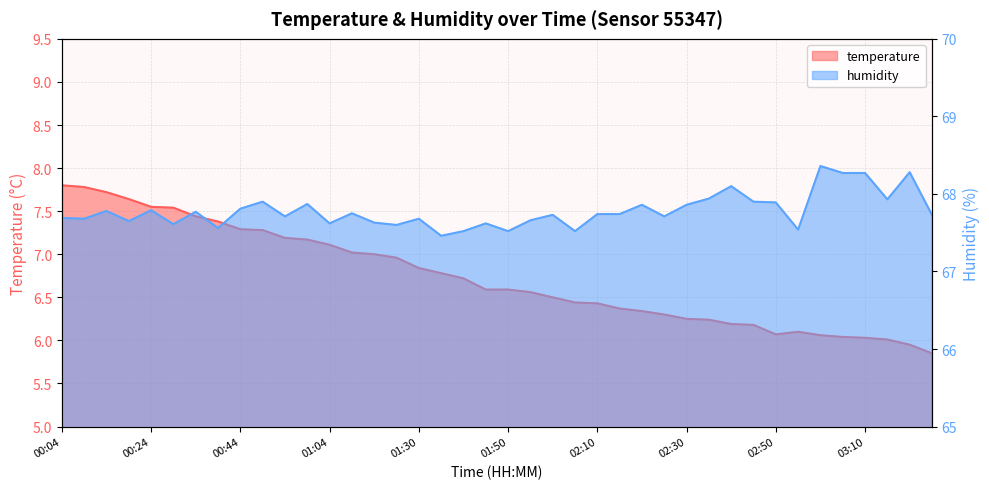

The value of temperature at 02:40 is 6.2. True or false?

True